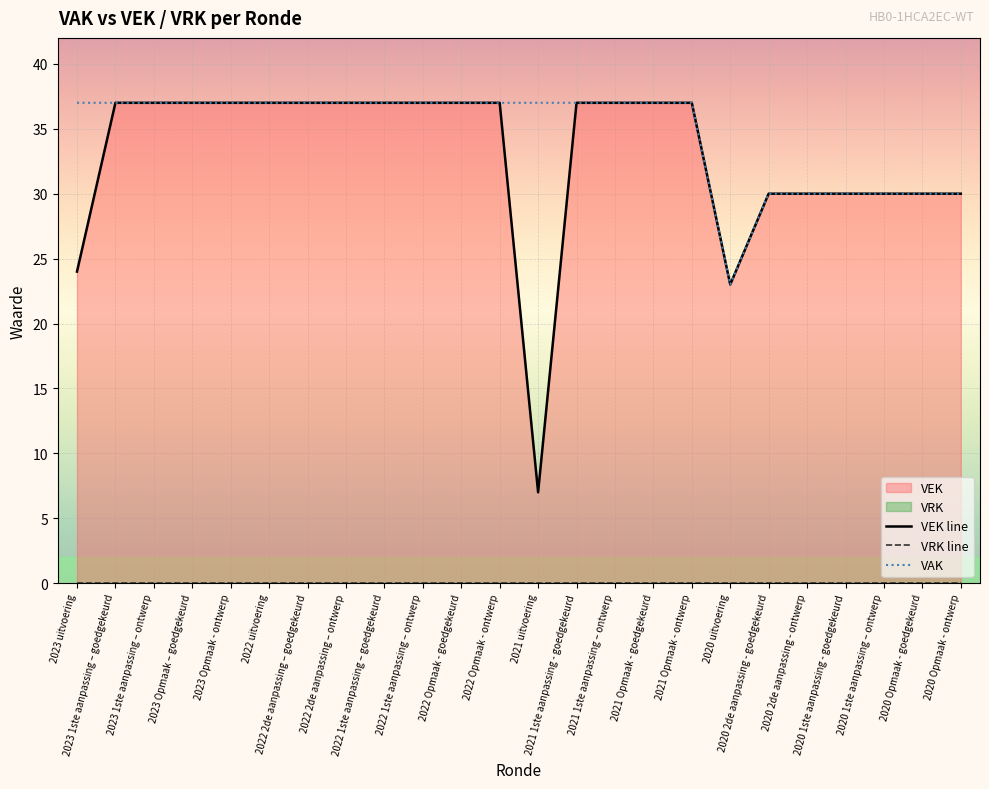

At how many categories does at least one series exceed 10?

24